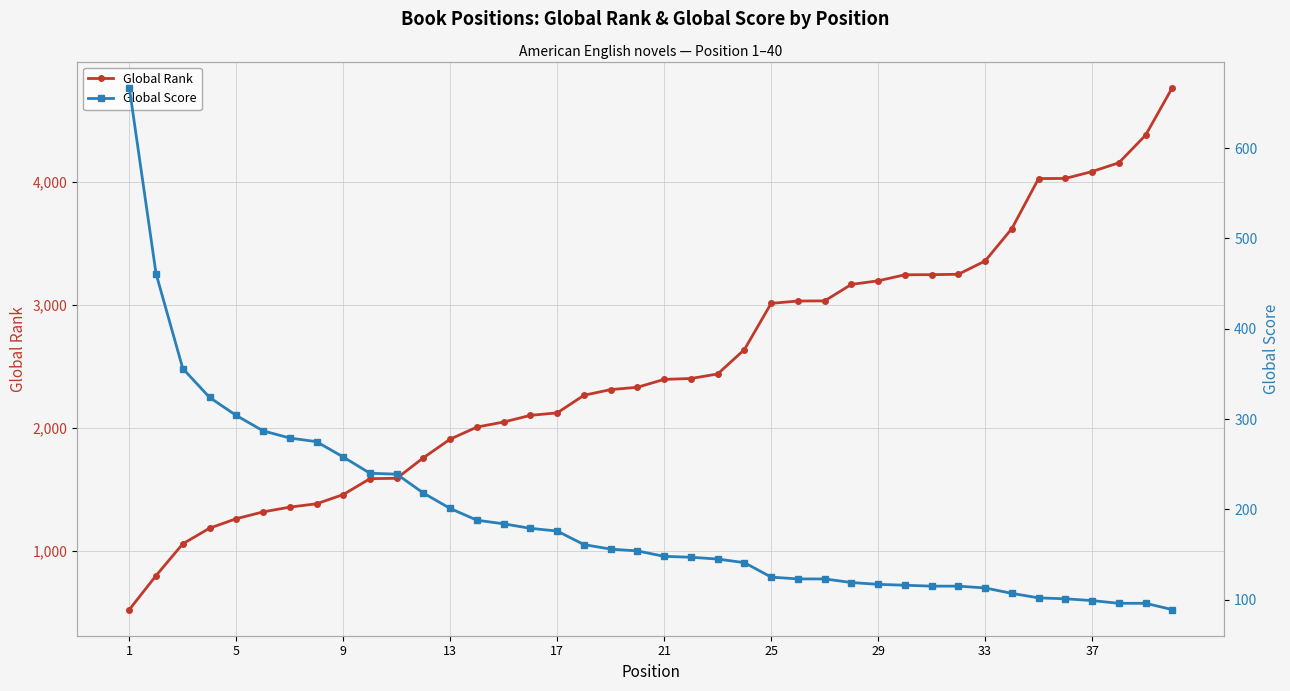

What is the lowest value of the Global Rank series?

525